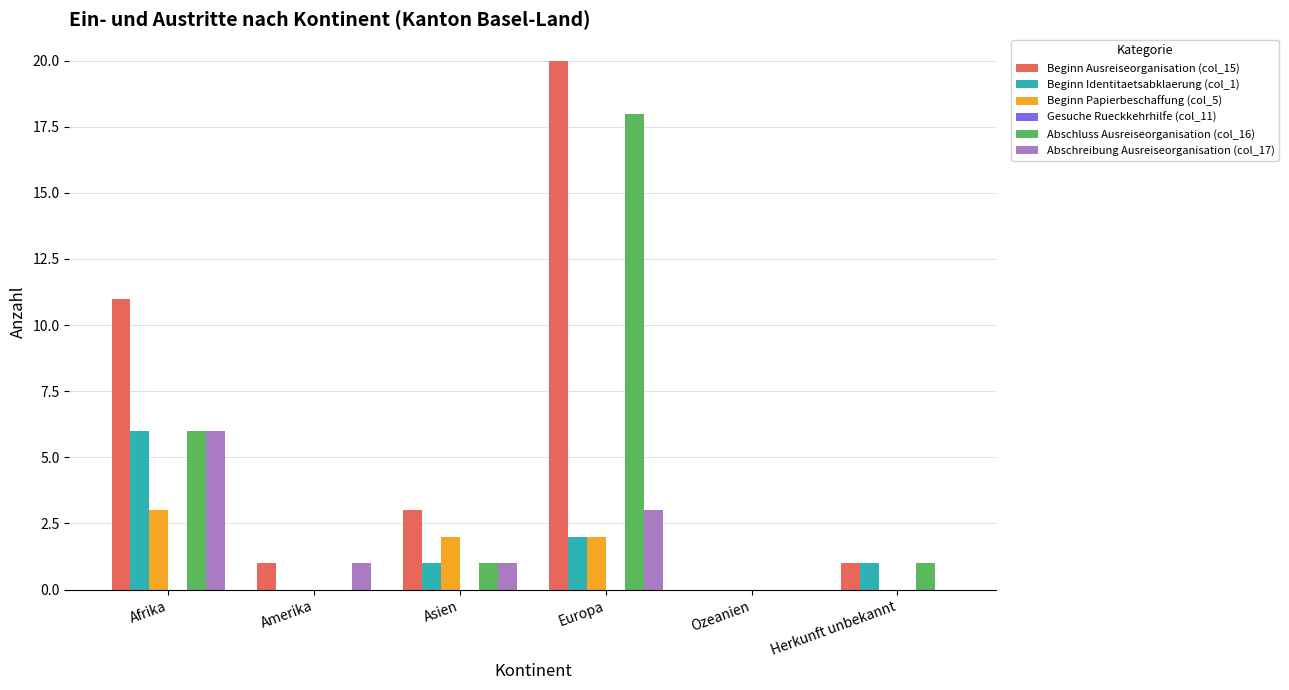

What is the highest value of the Beginn Papierbeschaffung (col_5) series?

3